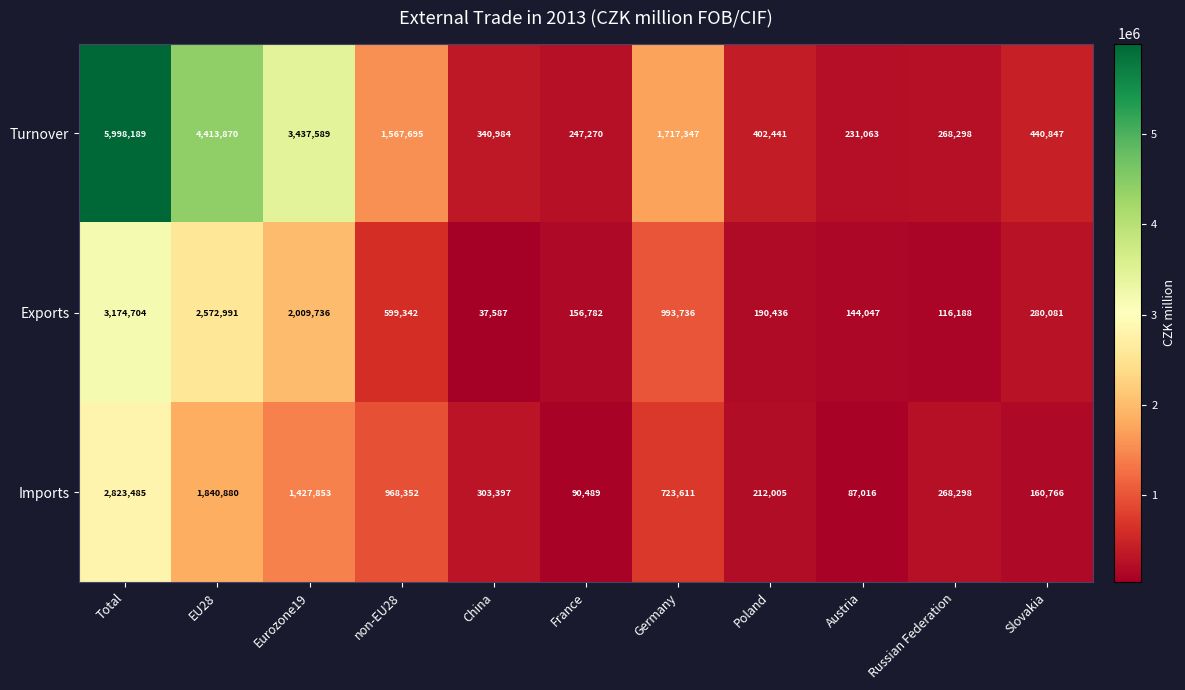

How many values in the Imports series are below 303397?

5